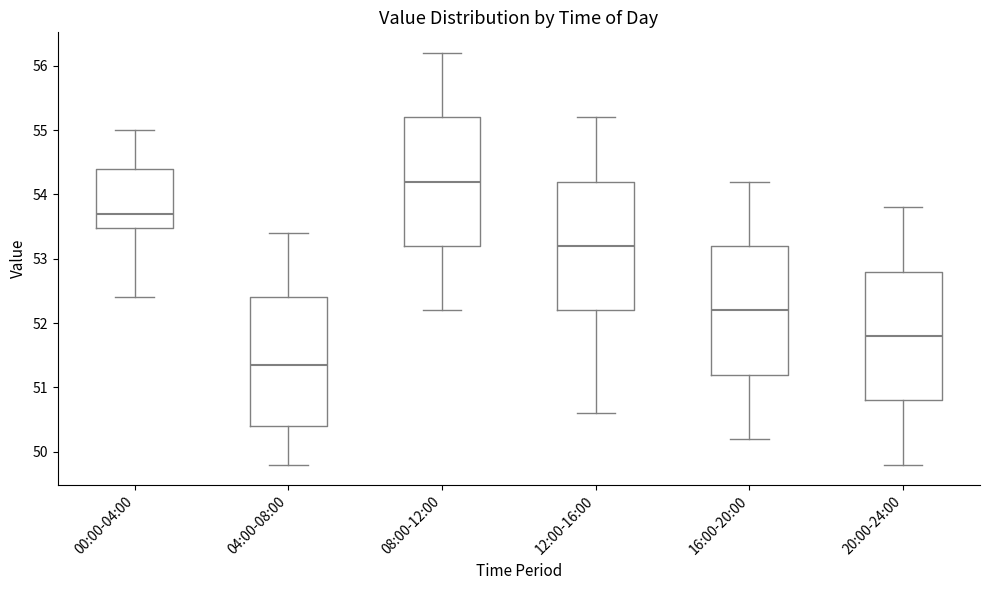

Where does the upper whisker of the box for 20:00-24:00 end on the y-axis? The values are not printed on the chart, so give them approximately, as read against the axis.

53.8